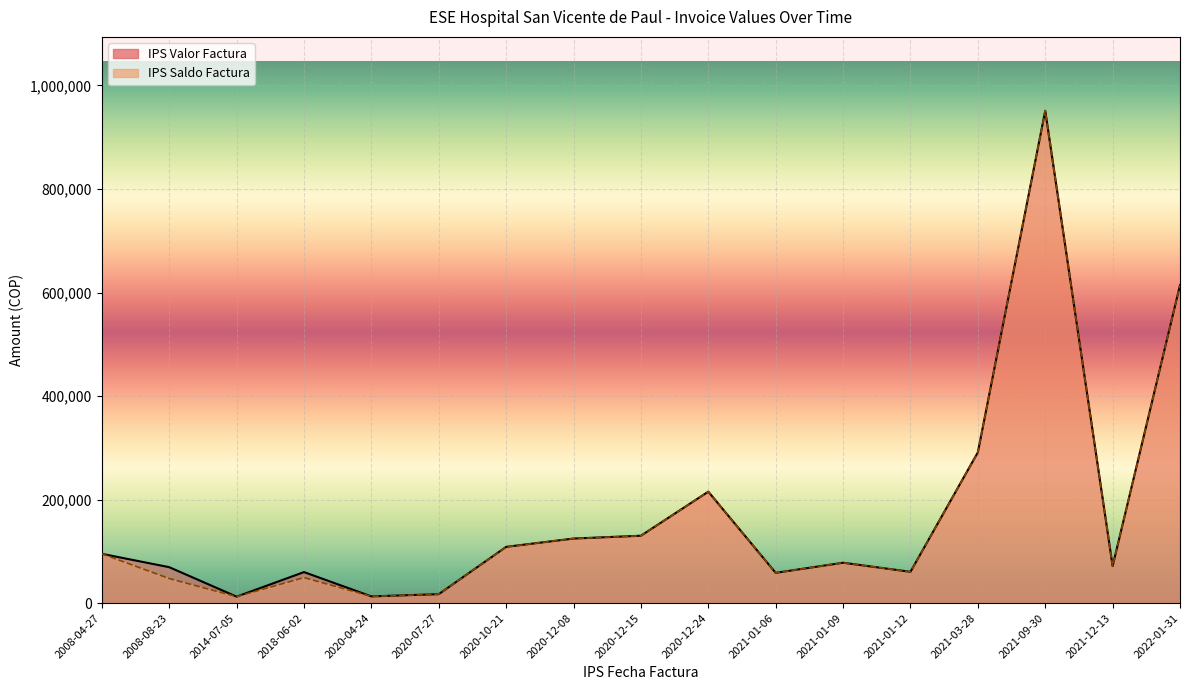

Where is the first local maximum for IPS Valor Factura?

2018-06-02